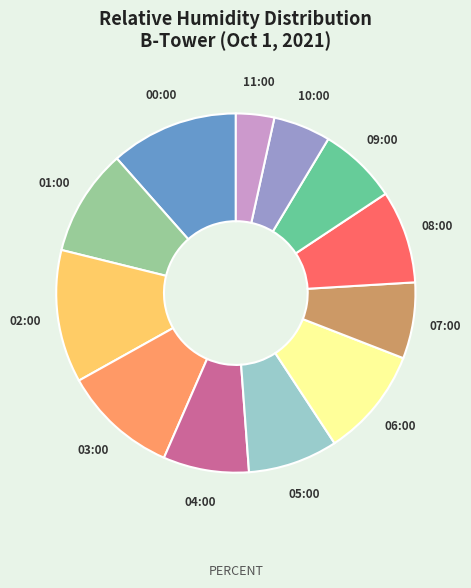

Is there a majority slice in this chart?

No